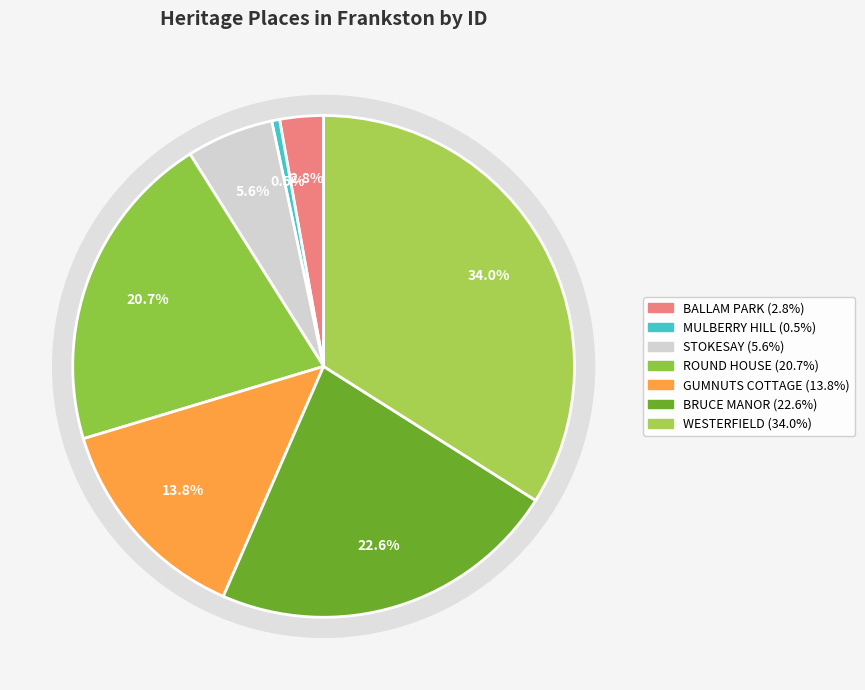

Is there a majority slice in this chart?

No